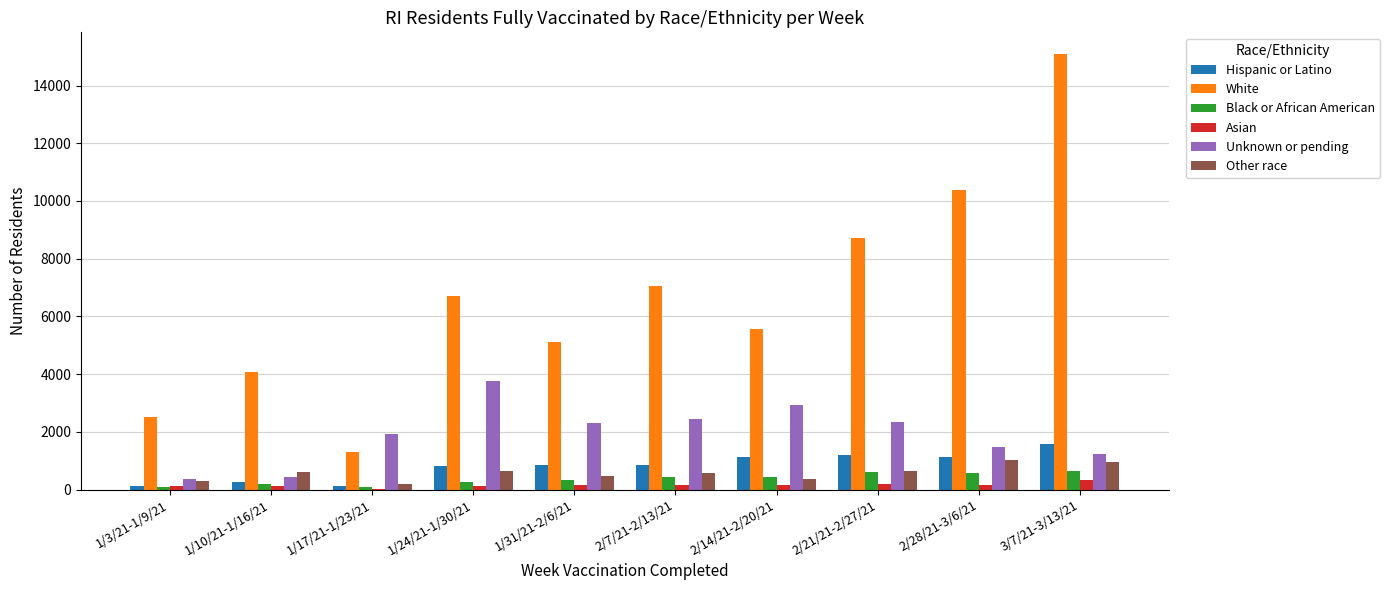

What is the spread (max minus min) of values at 1/10/21-1/16/21?

3928